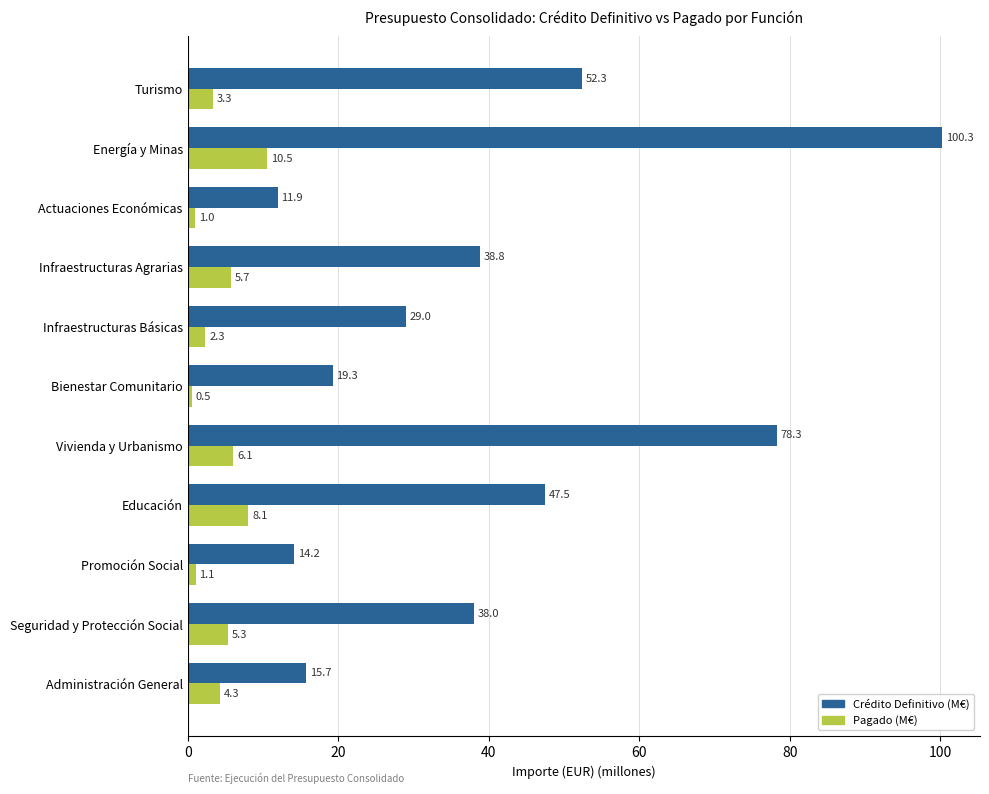

Which series has the largest range (max minus min)?

Crédito Definitivo (M€)